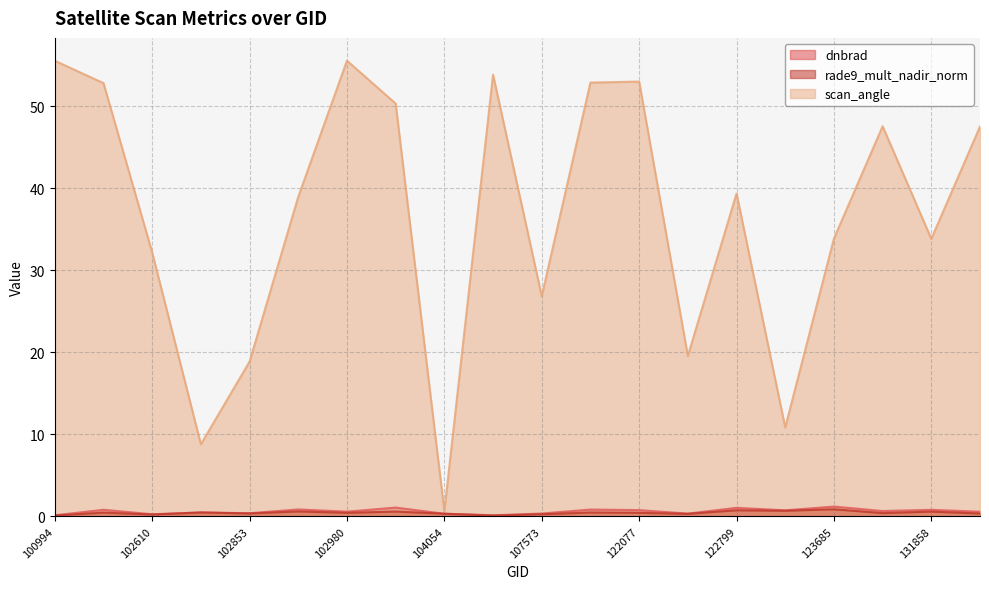

List the labels in order of scan_angle value, smallest first.

104054, 102732, 123512, 102853, 122615, 107573, 102610, 131858, 123685, 102972, 122799, 132035, 123865, 103091, 102482, 107921, 122077, 104295, 100994, 102980